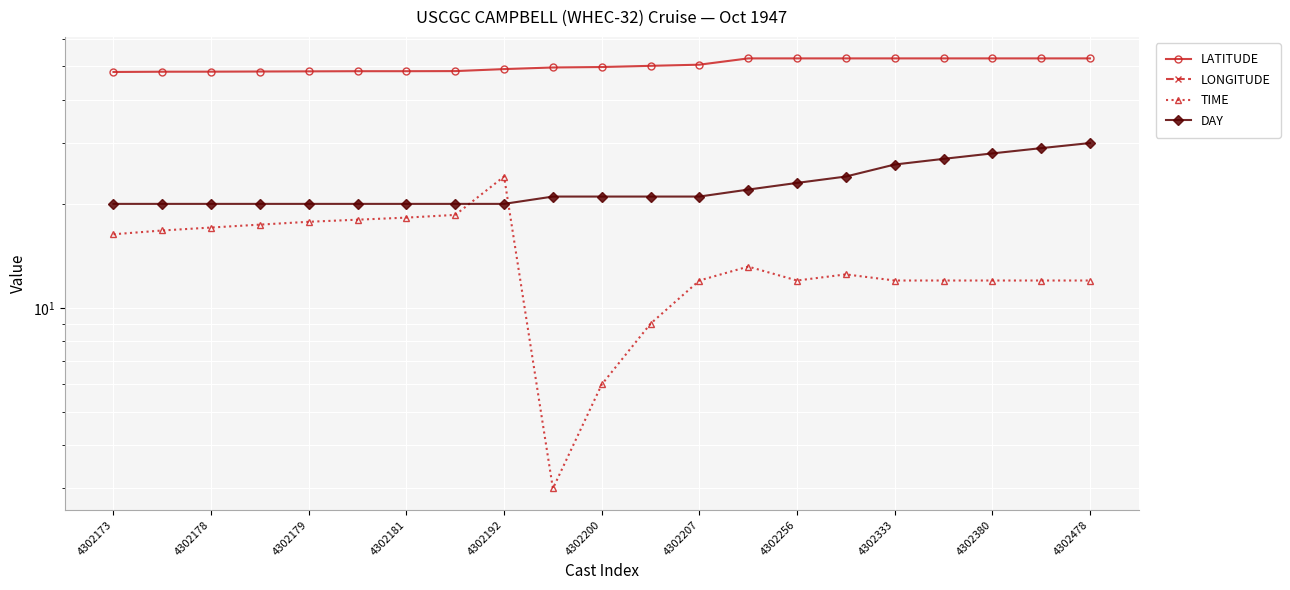

What is the difference between the highest and lowest values at 13?

88.2